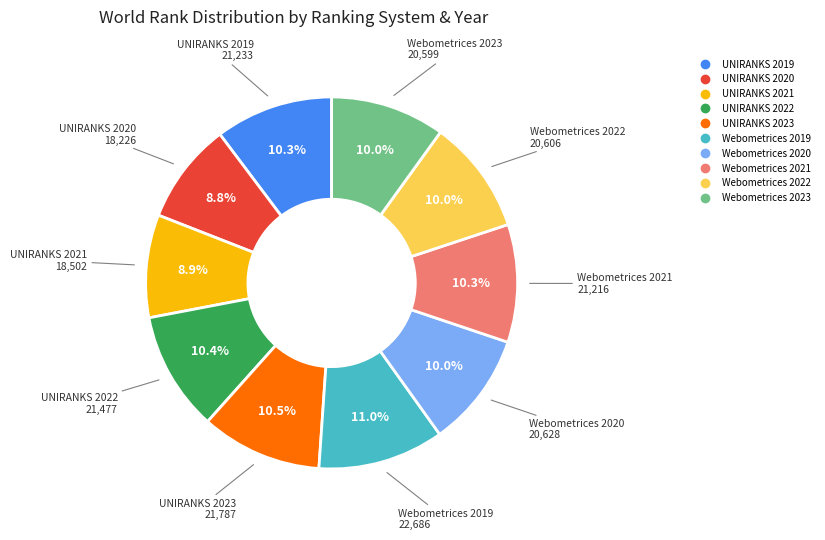

To the nearest percent, what portion does UNIRANKS 2019 represent?

10%